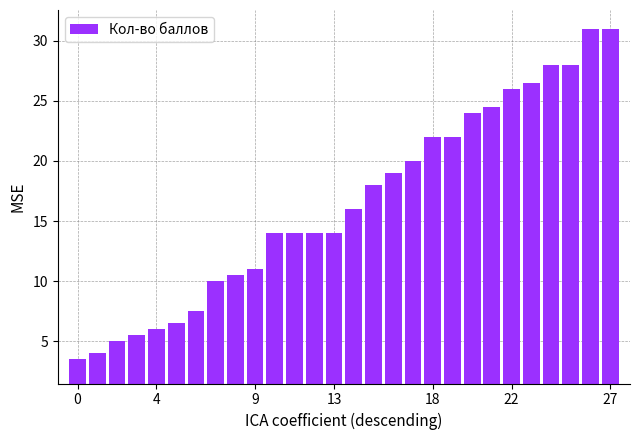

What is the maximum value shown in the chart?

31.0